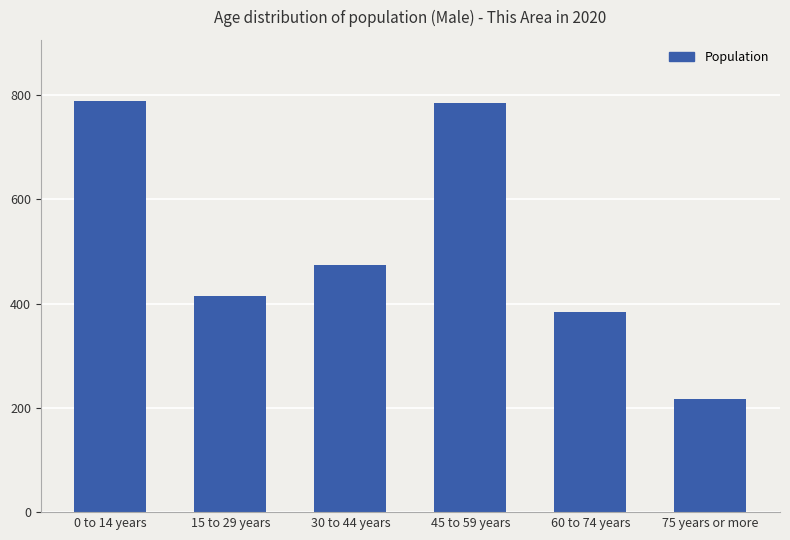

What is the ratio of the value at 15 to 29 years to the value at 60 to 74 years?

1.1